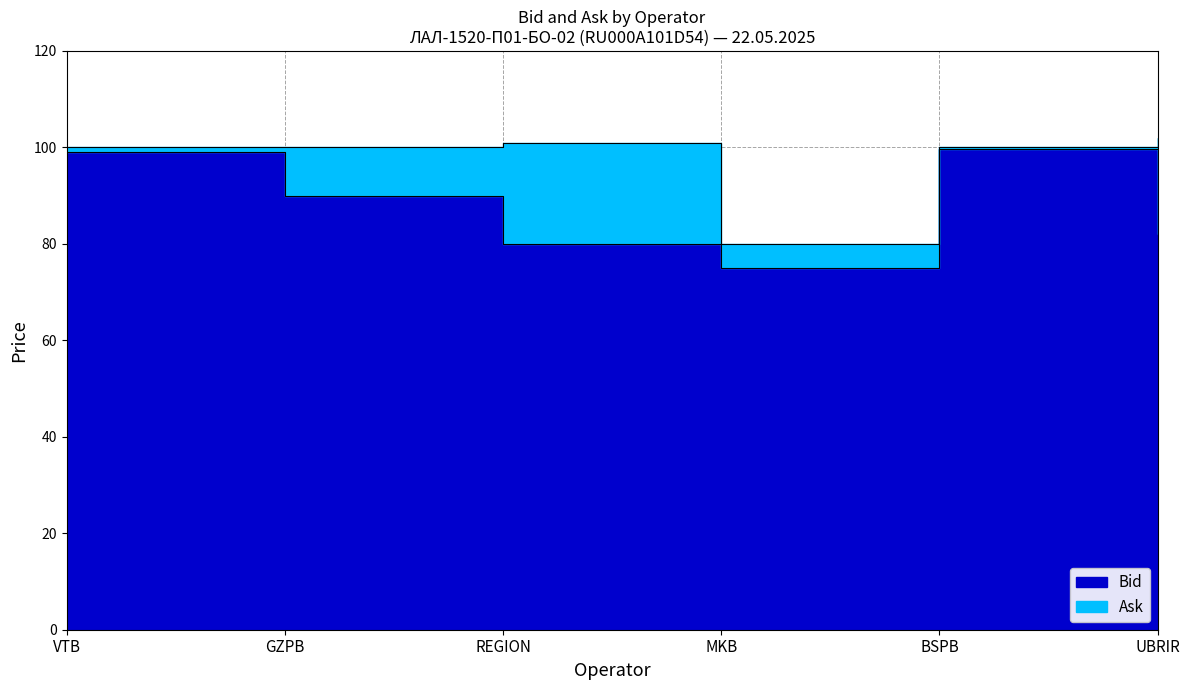

What position from the left is BSPB?

5